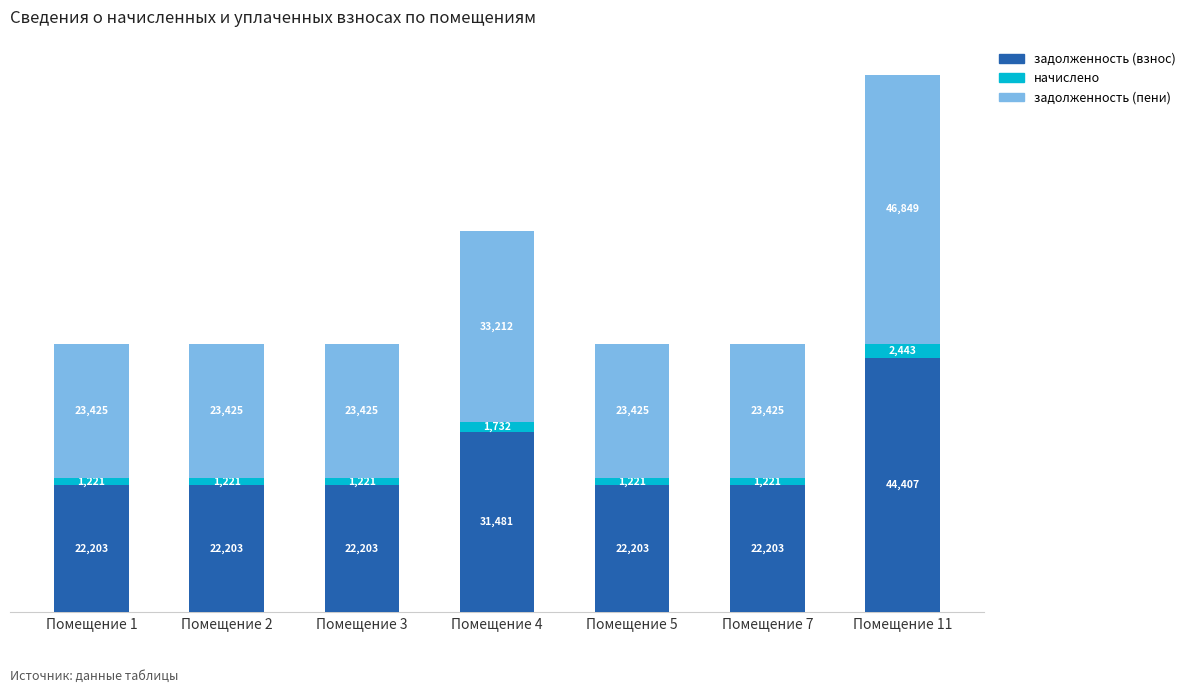

At which category is the sum across all series the highest?

Помещение 11